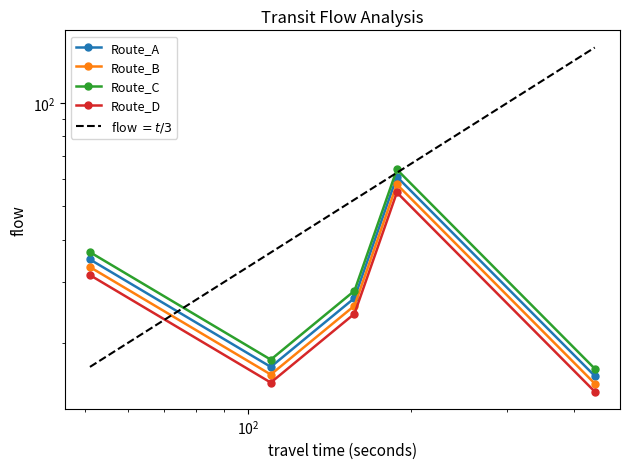

How many data points does each series have?

5